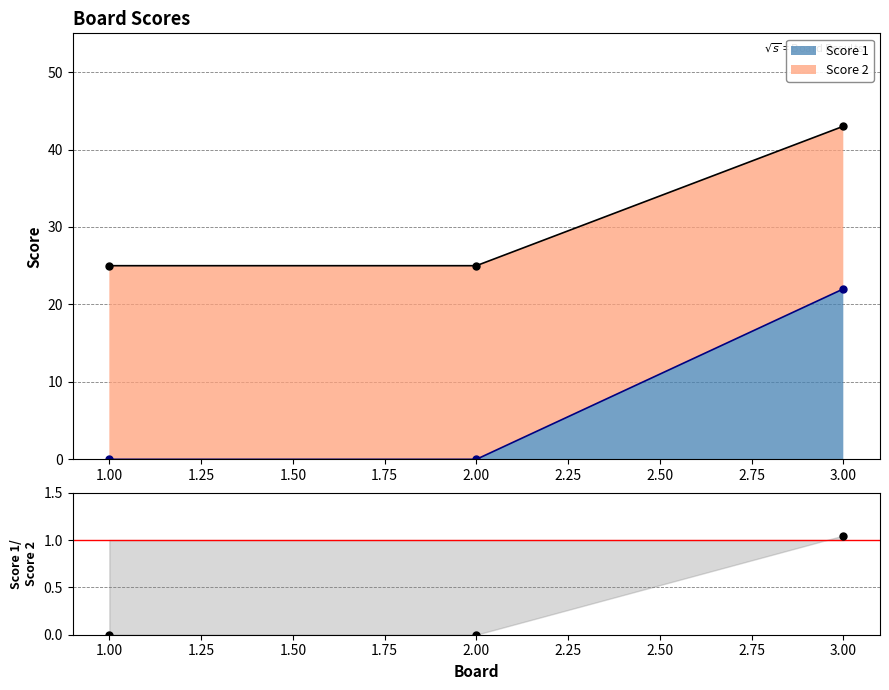

The value at 2.00 is 0.0. True or false?

True